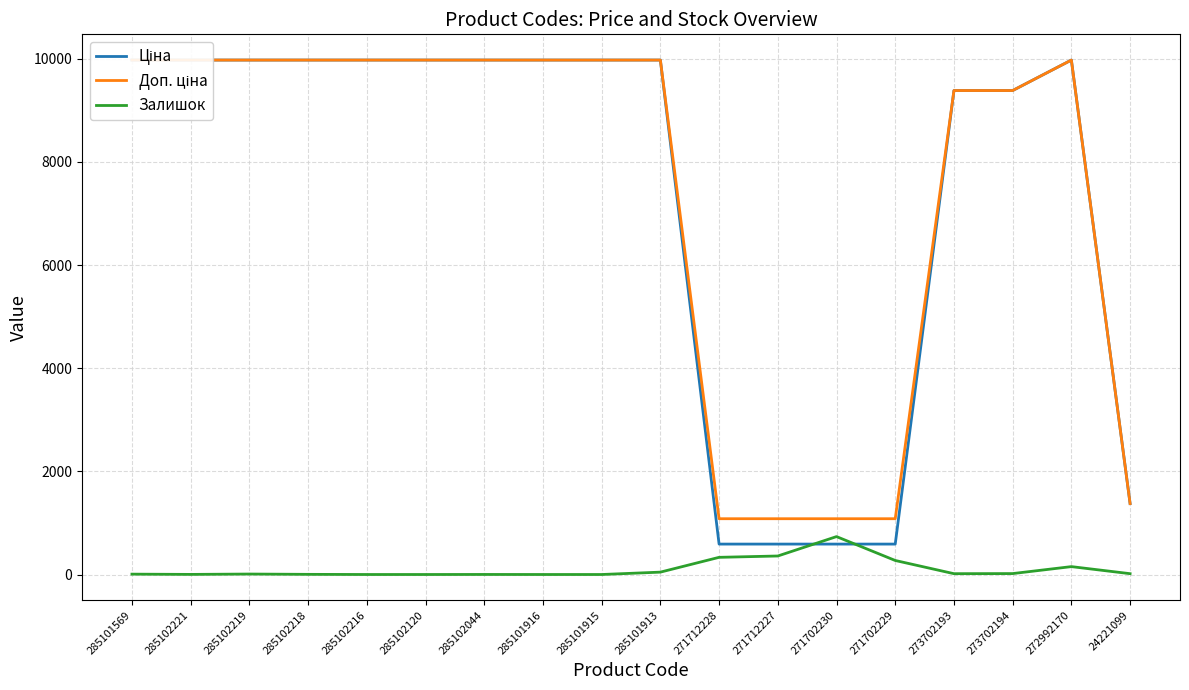

What is the label of the 3rd point from the right?

273702194